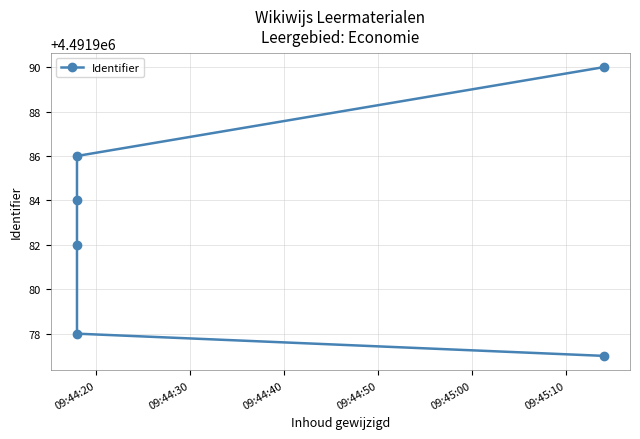

How many data points are less than 4491984?

3